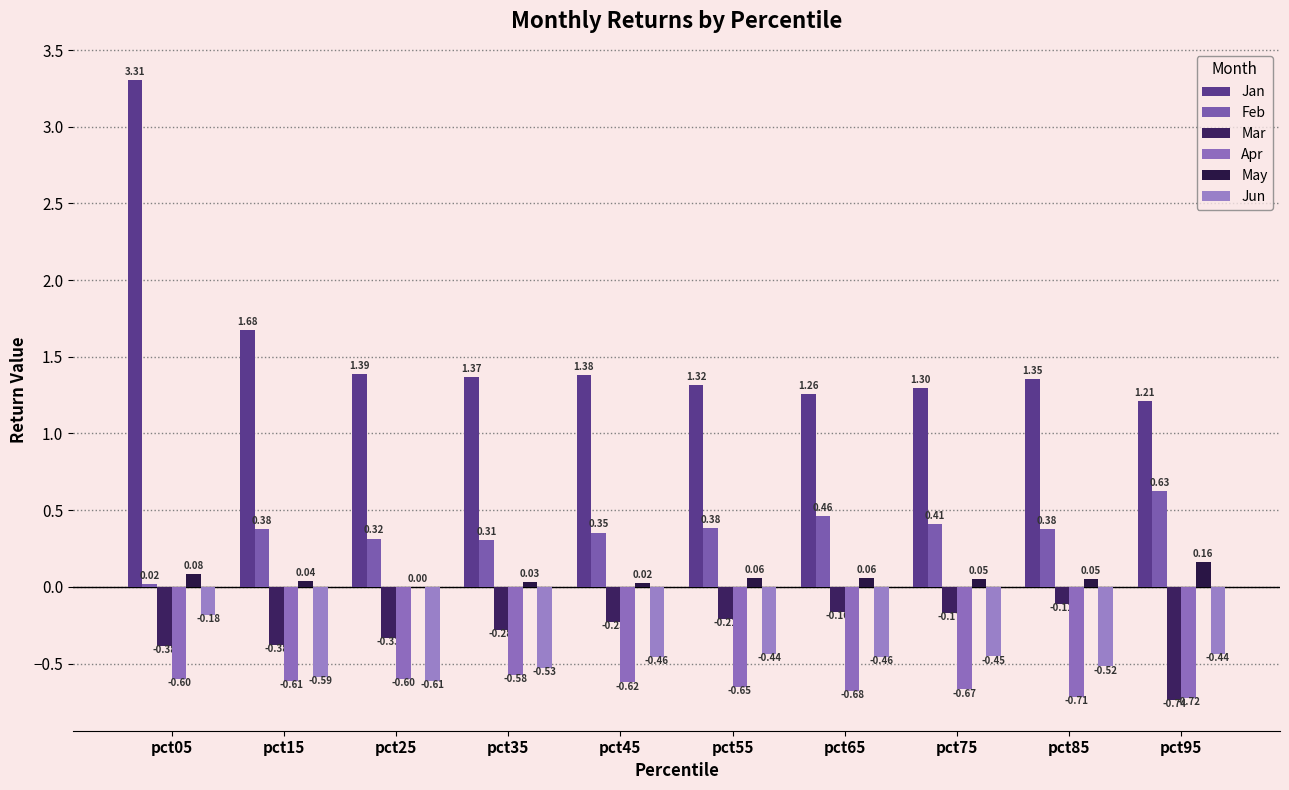

Reading left to right, transcribe all the data shown in this chart.

Jan: pct05=3.3	pct15=1.7	pct25=1.4	pct35=1.4	pct45=1.4	pct55=1.3	pct65=1.3	pct75=1.3	pct85=1.4	pct95=1.2
Feb: pct05=0.0	pct15=0.4	pct25=0.3	pct35=0.3	pct45=0.4	pct55=0.4	pct65=0.5	pct75=0.4	pct85=0.4	pct95=0.6
Mar: pct05=-0.4	pct15=-0.4	pct25=-0.3	pct35=-0.3	pct45=-0.2	pct55=-0.2	pct65=-0.2	pct75=-0.2	pct85=-0.1	pct95=-0.7
Apr: pct05=-0.6	pct15=-0.6	pct25=-0.6	pct35=-0.6	pct45=-0.6	pct55=-0.7	pct65=-0.7	pct75=-0.7	pct85=-0.7	pct95=-0.7
May: pct05=0.1	pct15=0.0	pct25=0.0	pct35=0.0	pct45=0.0	pct55=0.1	pct65=0.1	pct75=0.1	pct85=0.1	pct95=0.2
Jun: pct05=-0.2	pct15=-0.6	pct25=-0.6	pct35=-0.5	pct45=-0.5	pct55=-0.4	pct65=-0.5	pct75=-0.5	pct85=-0.5	pct95=-0.4